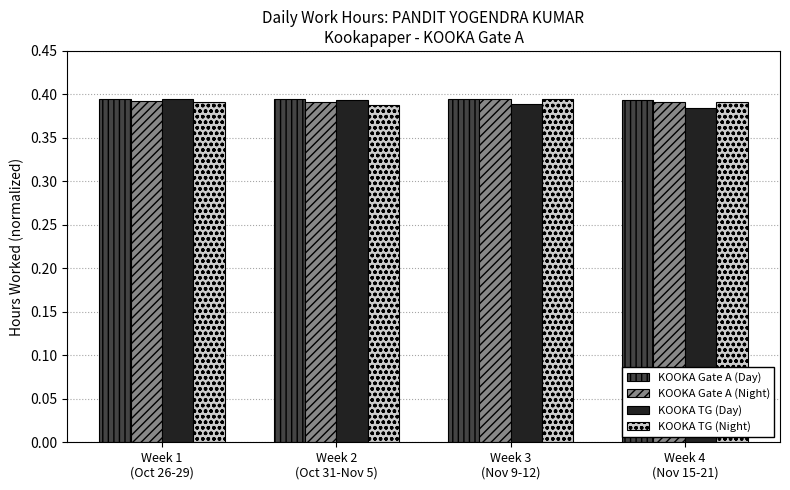

How many series are shown in this chart?

4